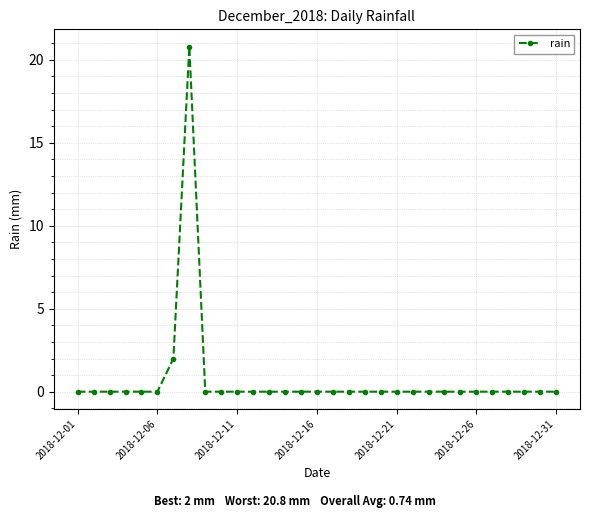

True or false: there are more than 0 points higher than both neighbors.

True